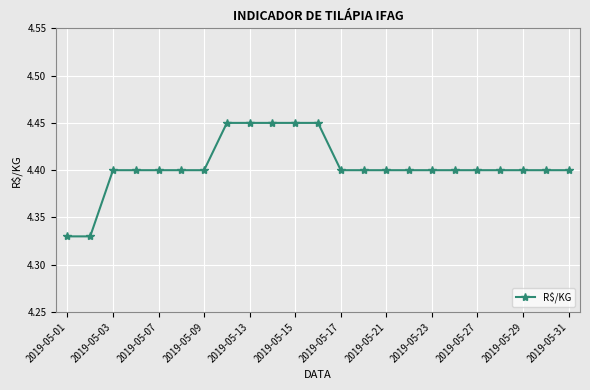

What is the value of the 20th point from the left?

4.4